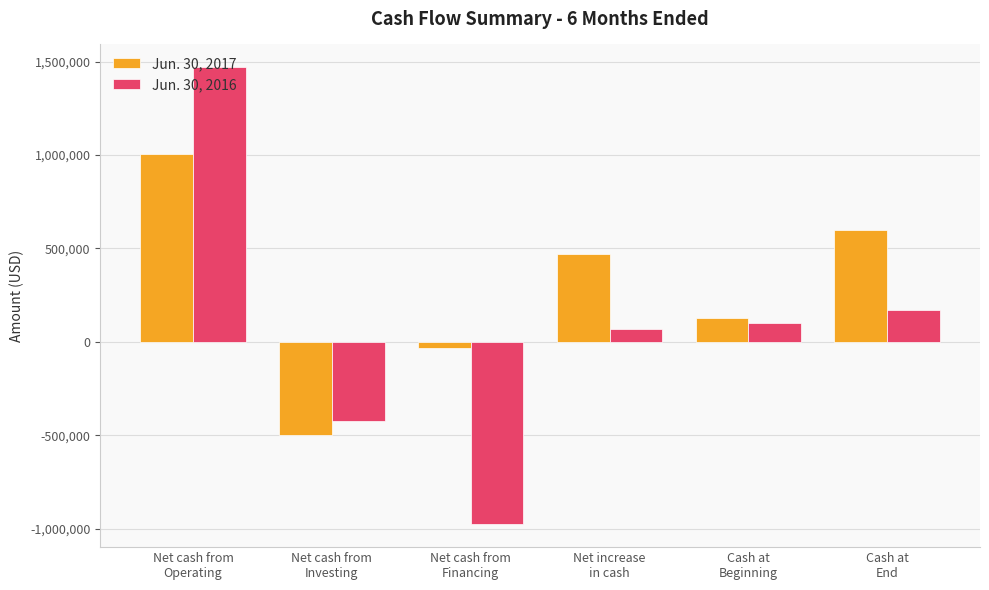

How many negative values does the Jun. 30, 2016 series have?

2